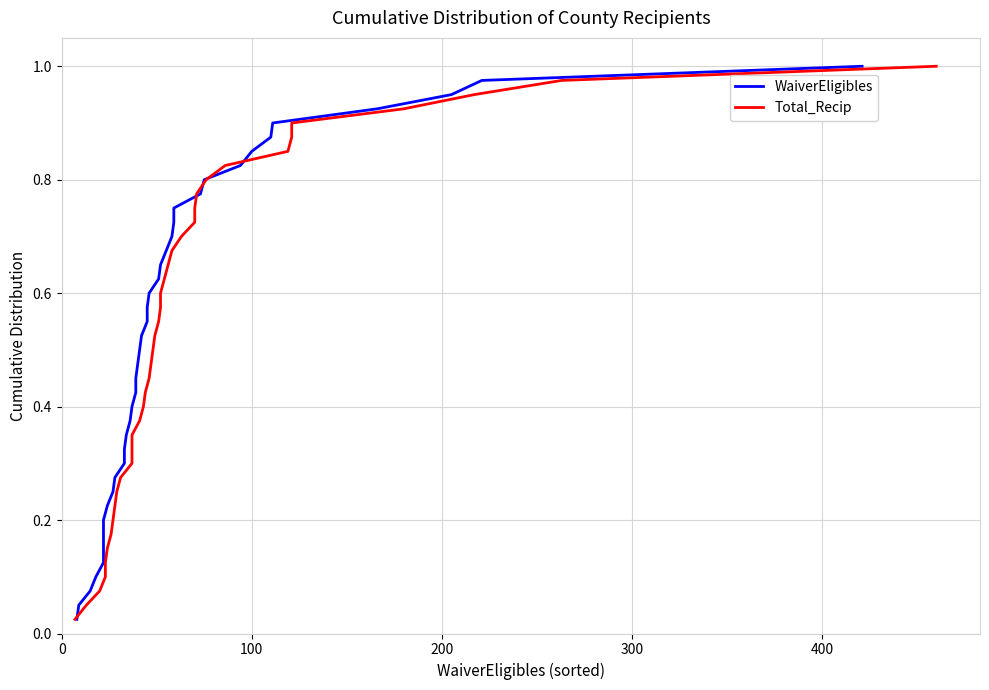

What is the label of the 38th point from the right?

200